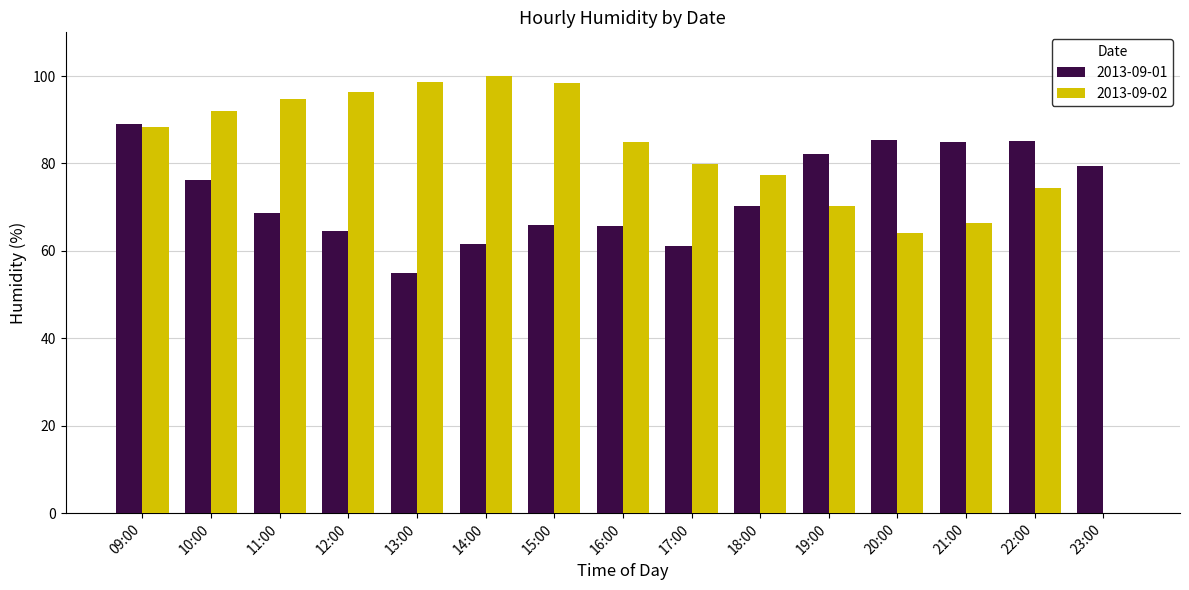

What value does the 2013-09-02 series have at 20:00?

64.0